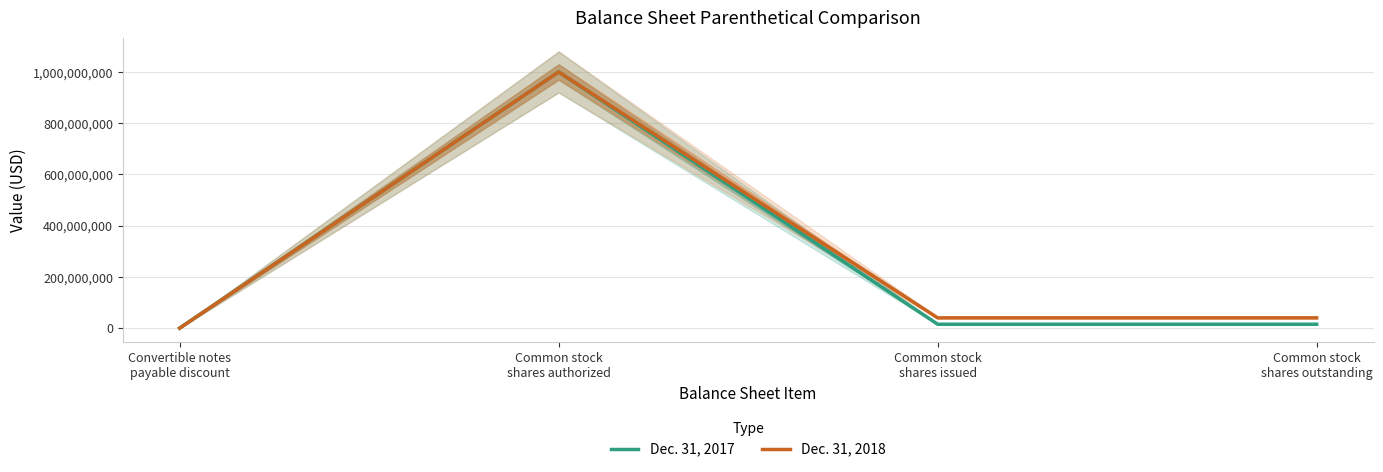

Rank the series by their maximum value, from highest to lowest.

Dec. 31, 2017, Dec. 31, 2018